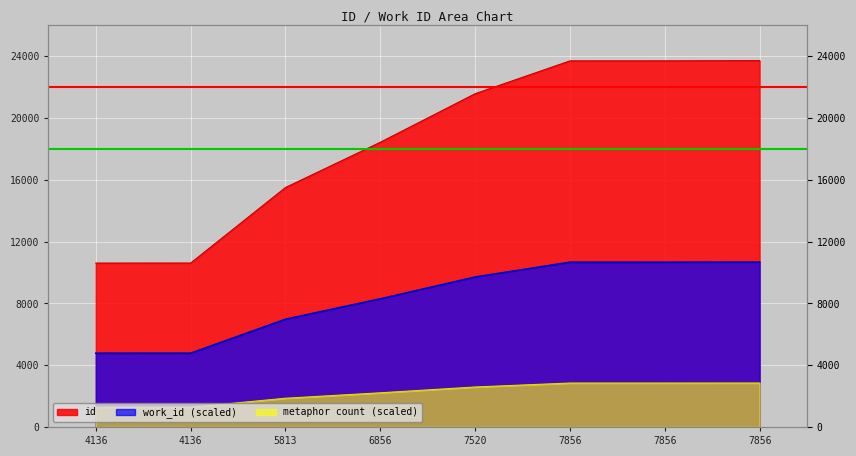

What is the sum of the values at 5813 and 7856?

39213